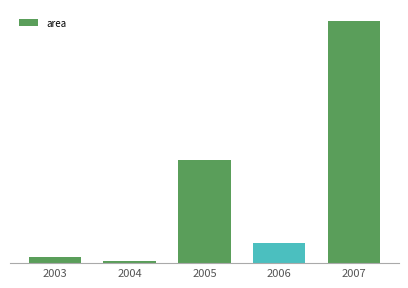

What is the smallest value displayed?

40